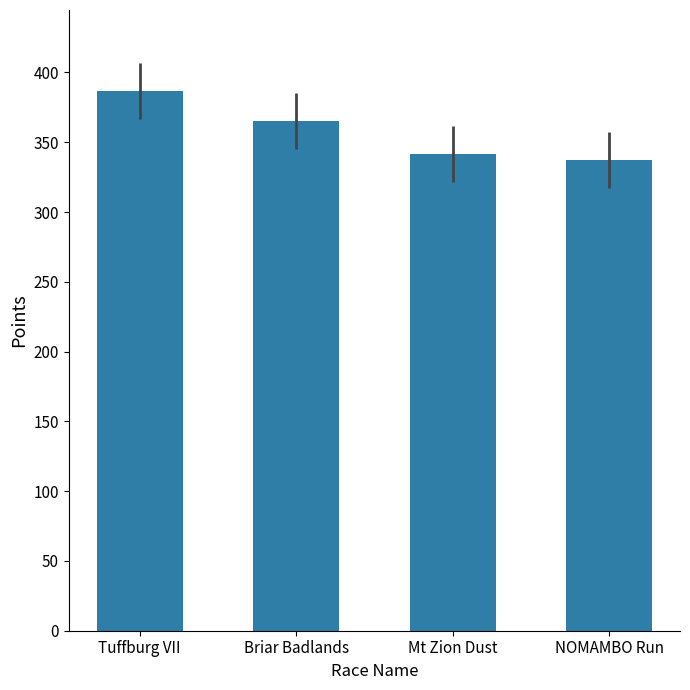

True or false: the data shows 337.0 at NOMAMBO Run.

True